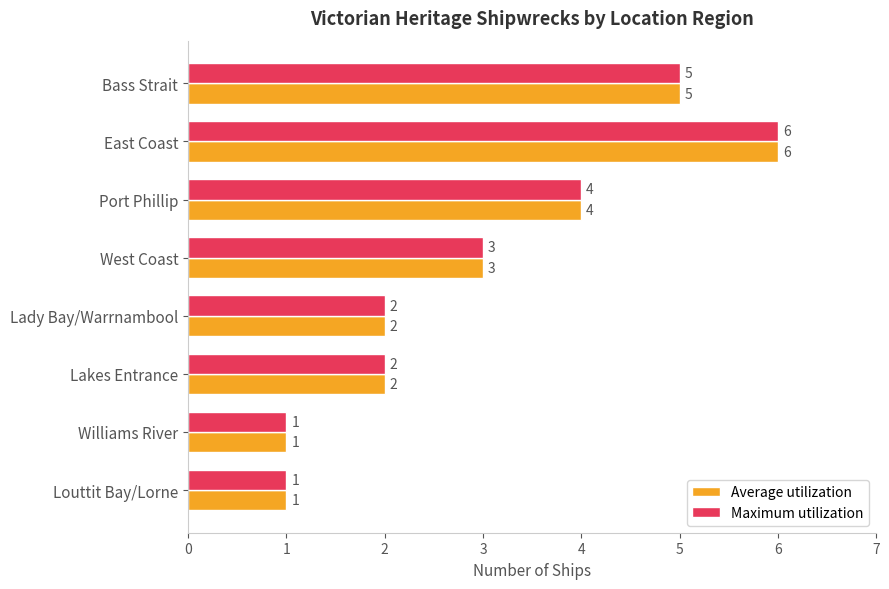

Is the value of Average utilization at Louttit Bay/Lorne greater than the value of Maximum utilization at Port Phillip?

No